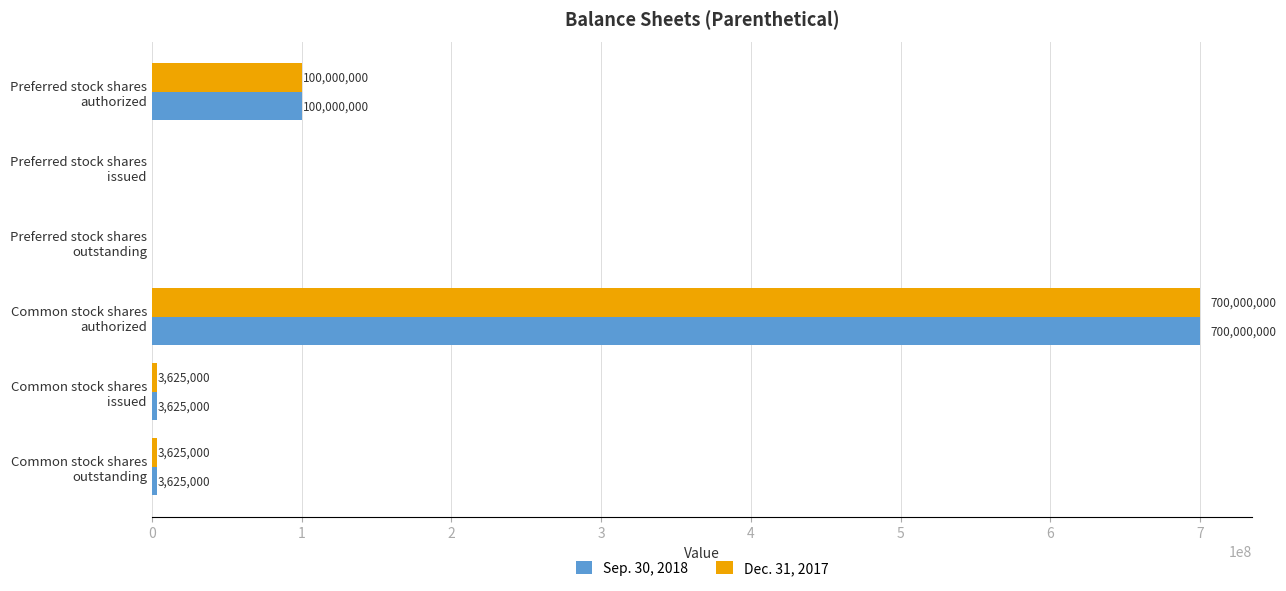

At which category is the sum across all series the highest?

Common stock shares
authorized